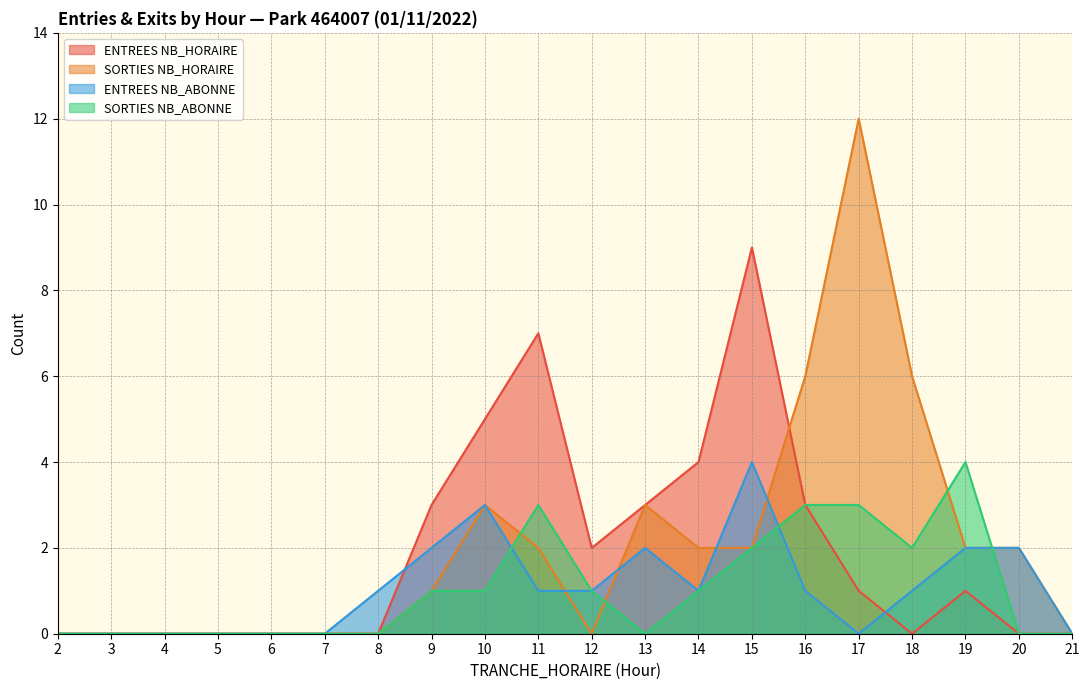

Which series has the largest range (max minus min)?

SORTIES NB_HORAIRE